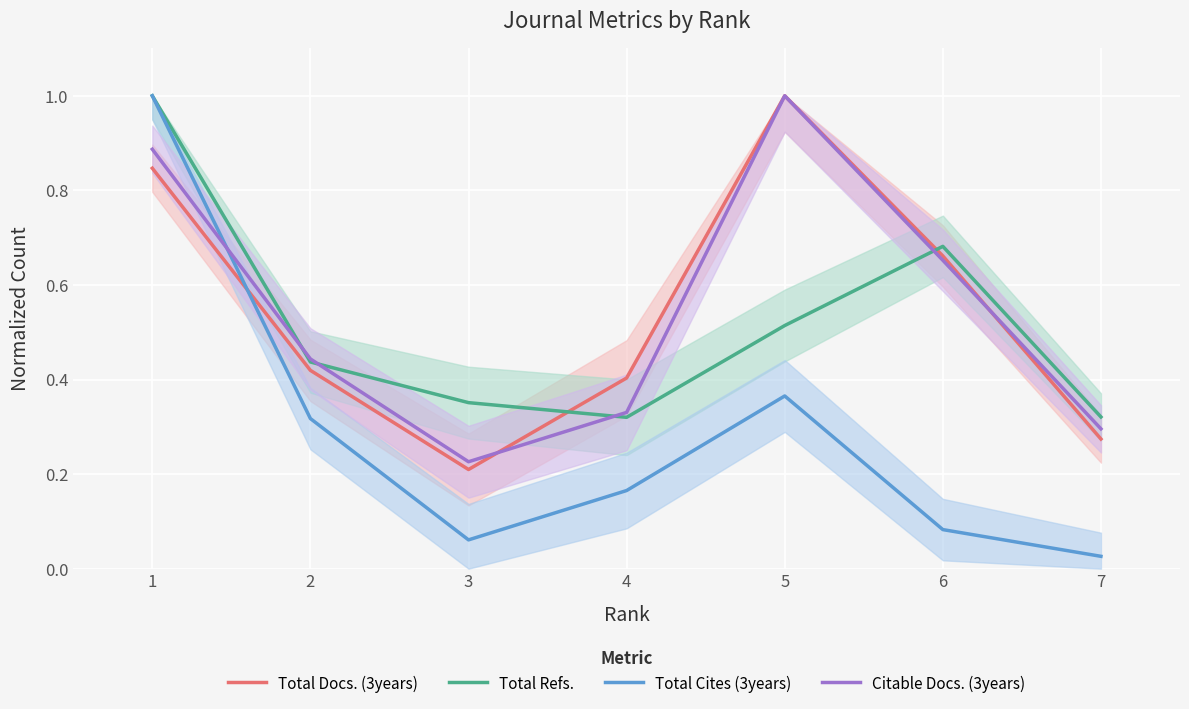

True or false: Total Cites (3years) has more than 2 interior local peaks.

False